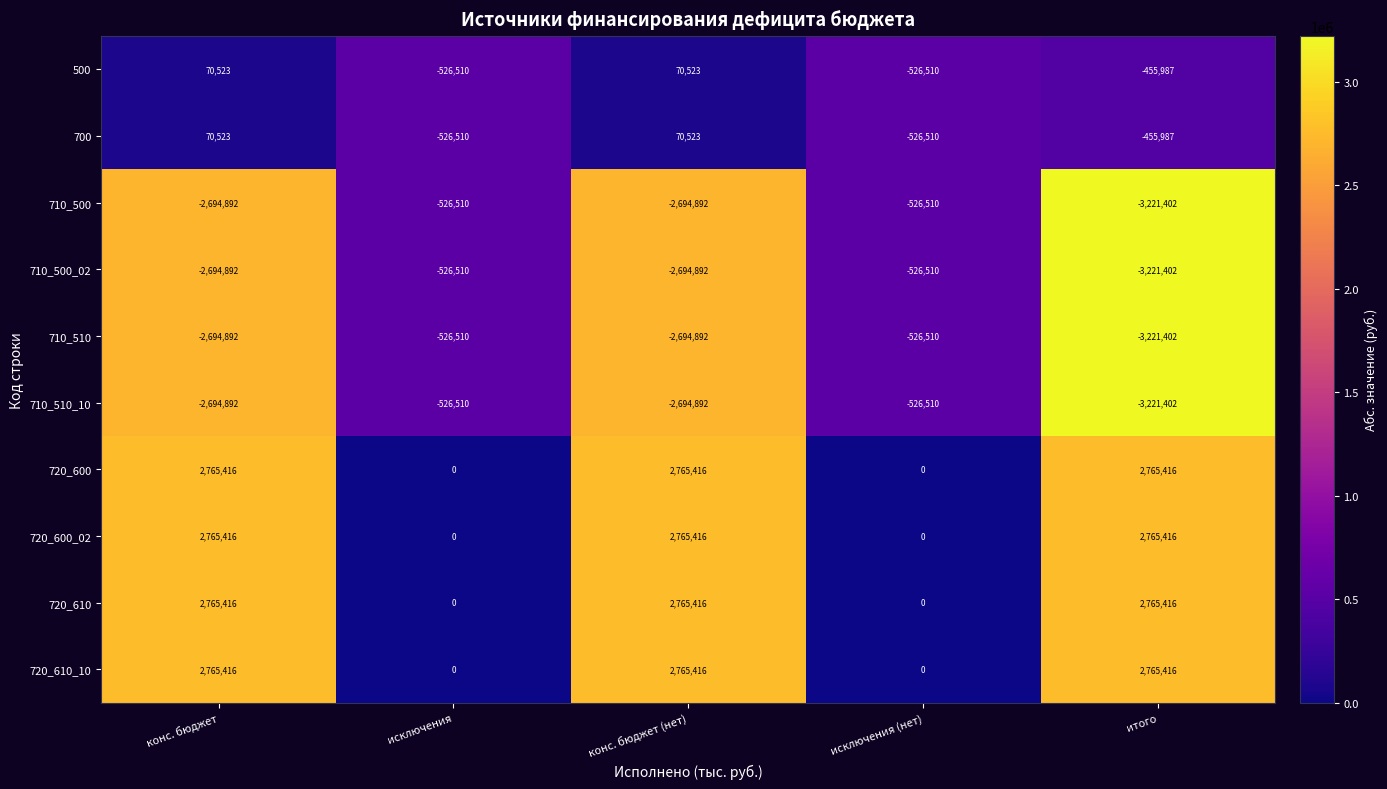

Count the 700 values in the range -526510 to 70523.

5